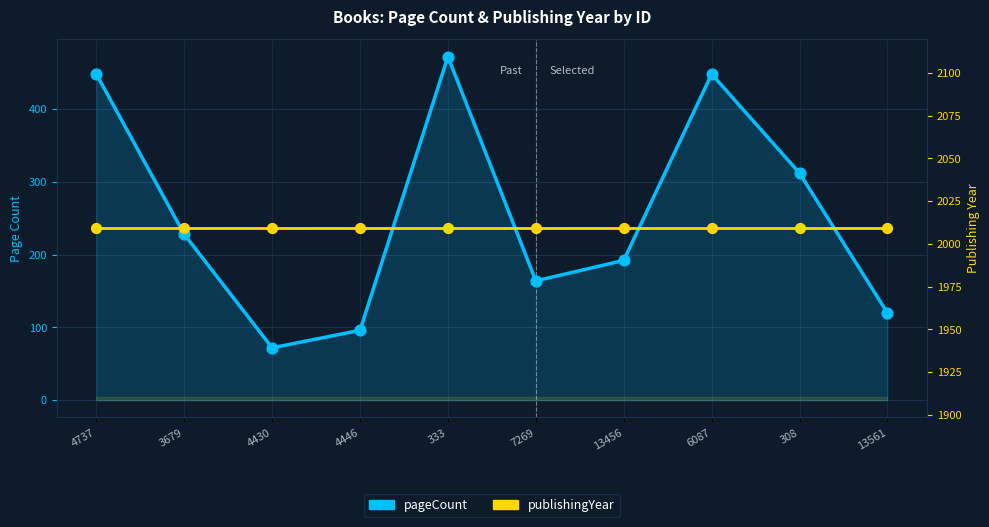

What is the total value across all series at 308?

2321